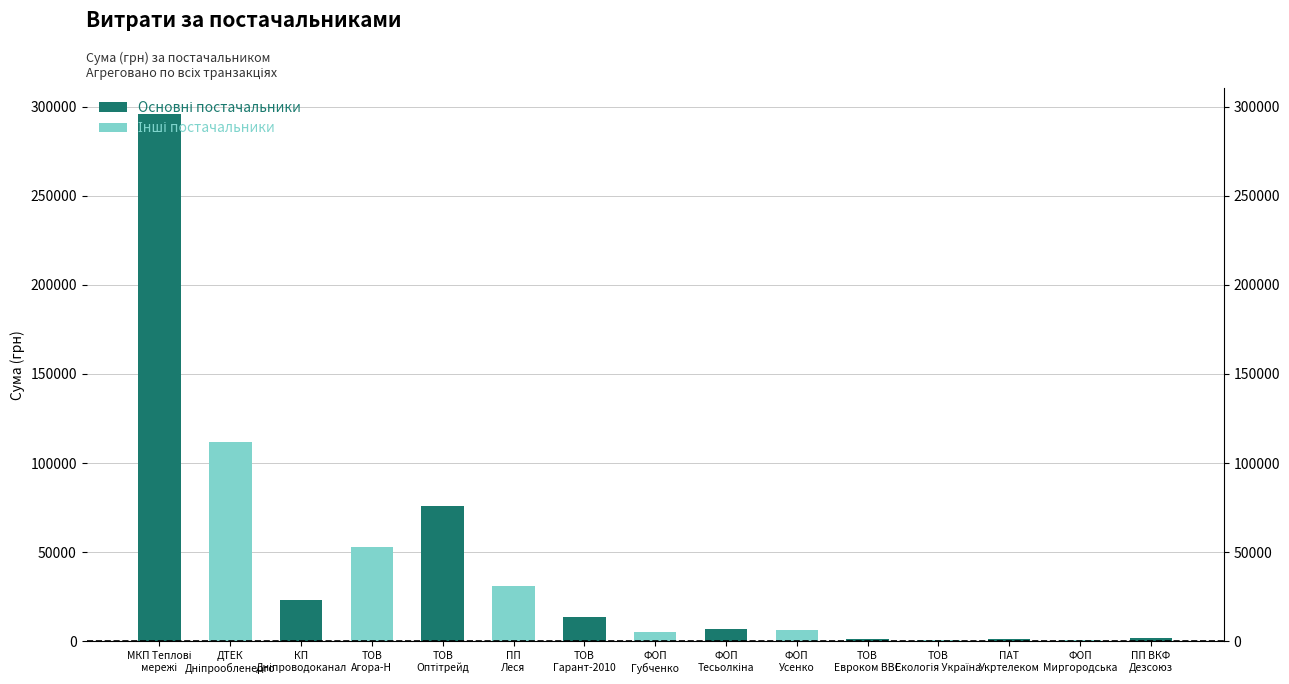

Reading right to left, list all the values displayed in this chart.

Основні постачальники: 1660.7	0.0	1437.0	0.0	1266.3	0.0	7060.0	0.0	13808.0	0.0	76183.2	0.0	23228.0	0.0	295638.6
Інші постачальники: 0.0	567.4	0.0	897.8	0.0	6351.6	0.0	4973.8	0.0	31107.5	0.0	53028.9	0.0	111990.4	0.0